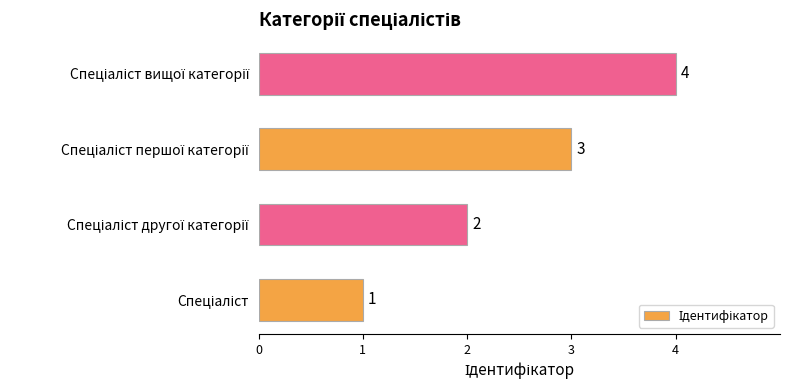

What is the difference between the maximum and minimum values?

3